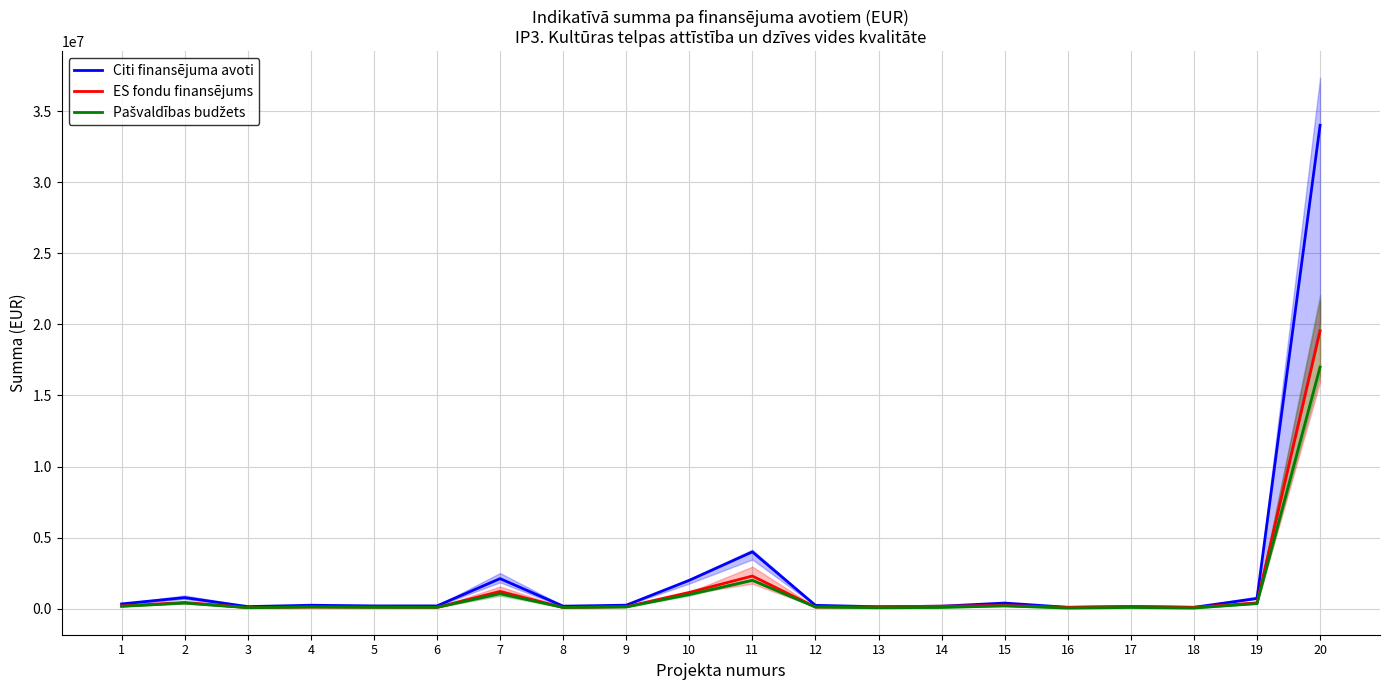

Which series changed the most between 11 and 20?

Citi finansējuma avoti